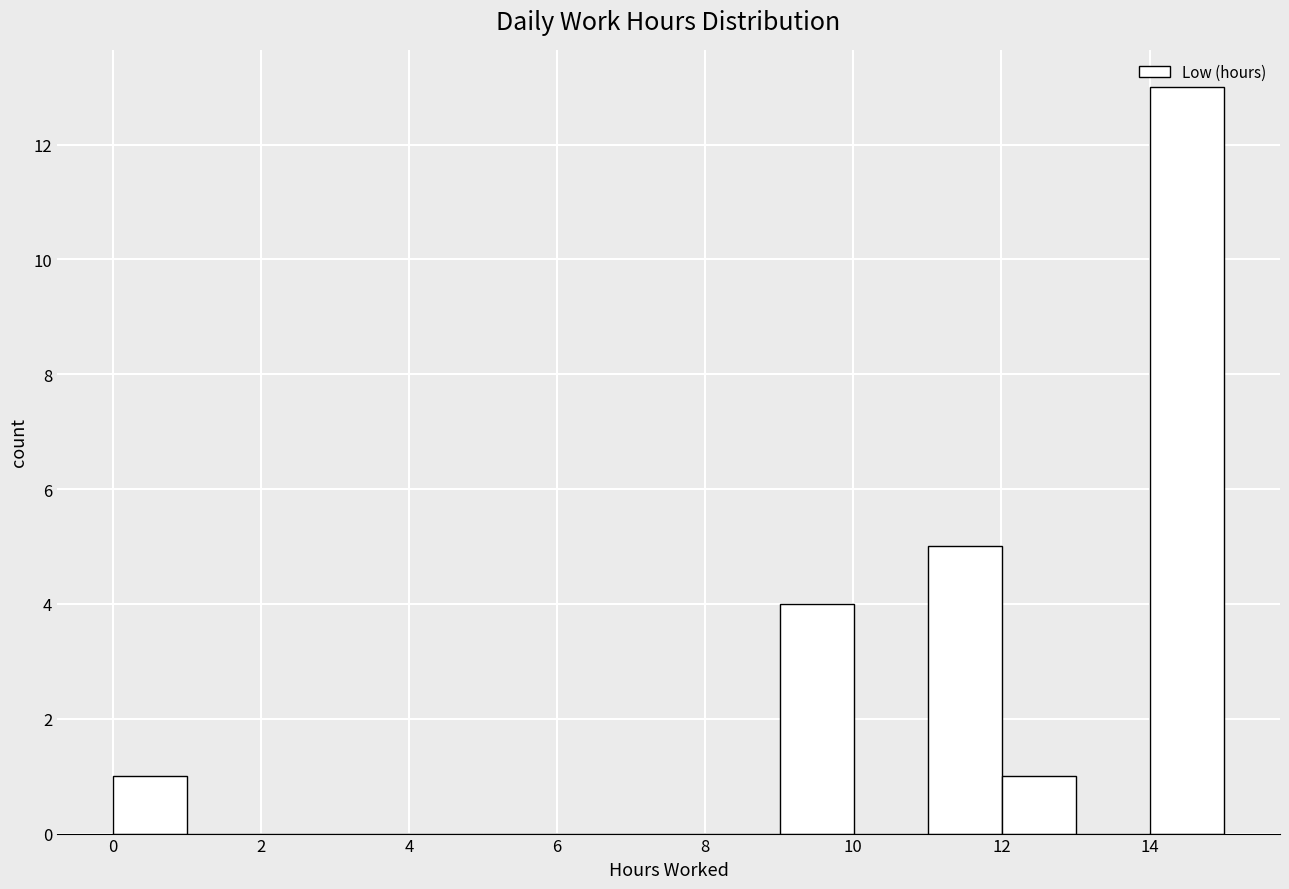

Over which range of the x-axis is the bar tallest?

14 to 15